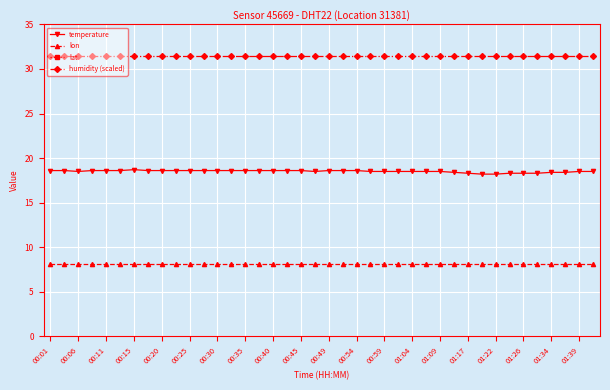

True or false: temperature and lon cross at least once.

False